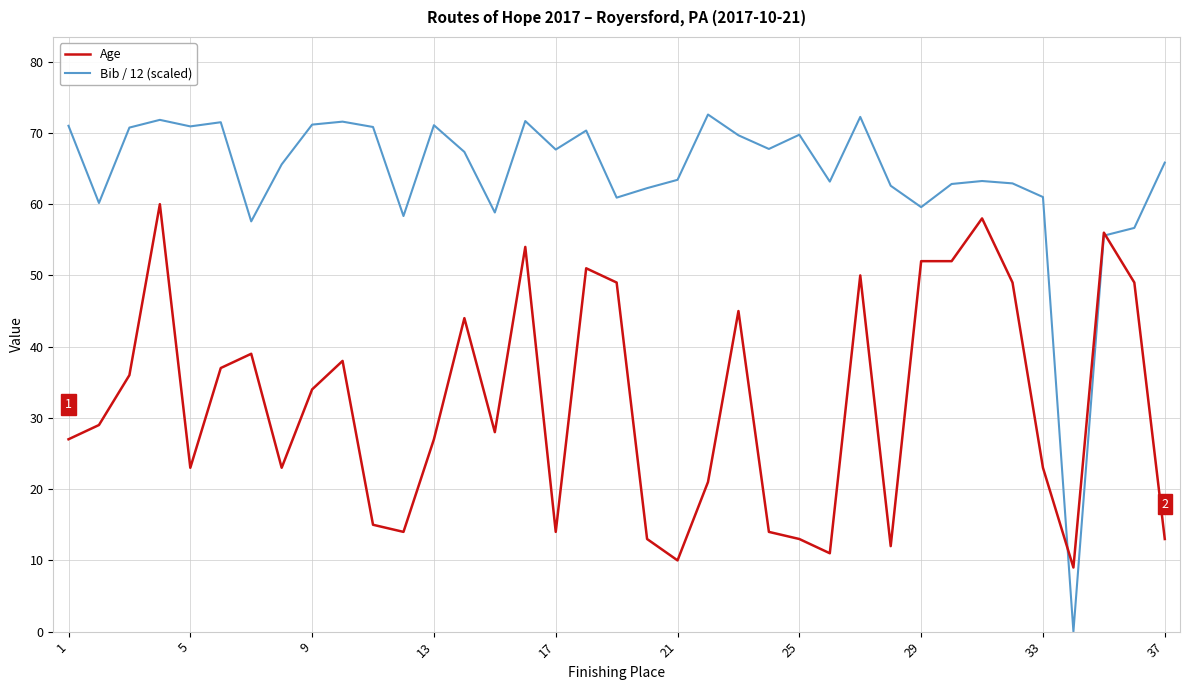

True or false: Age has more than 0 interior local peaks.

True